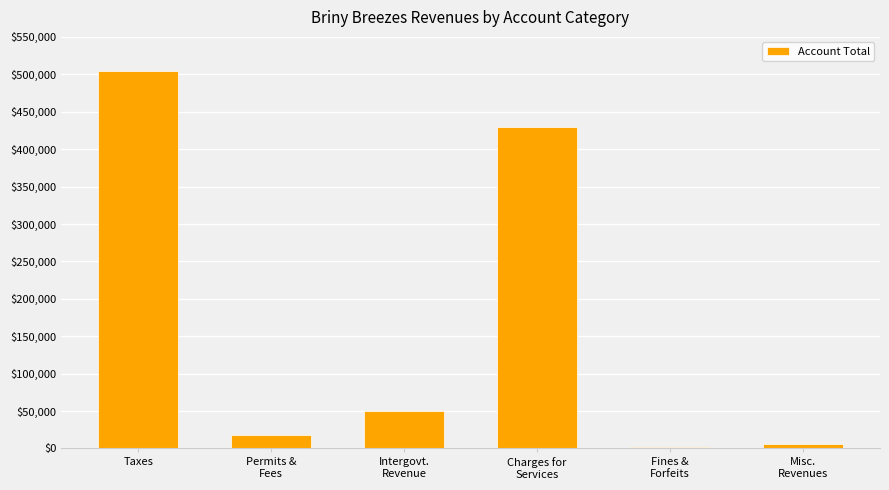

The value at Taxes is 505041. True or false?

True